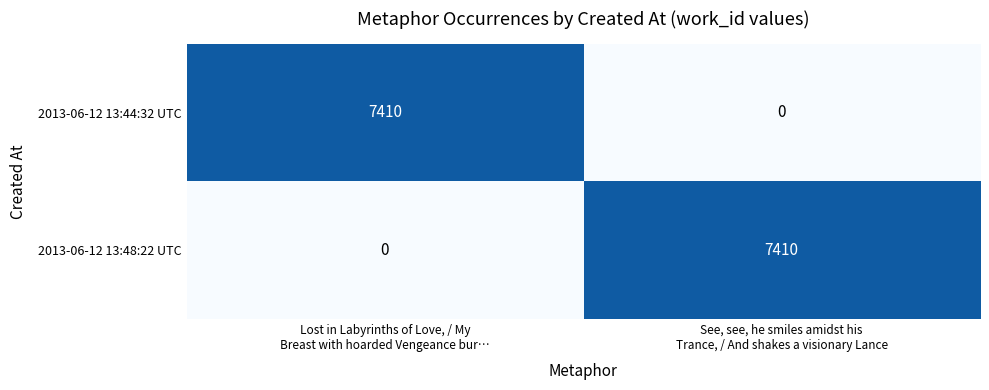

Reading left to right, transcribe all the data shown in this chart.

2013-06-12 13:44:32 UTC: 7410	0
2013-06-12 13:48:22 UTC: 0	7410